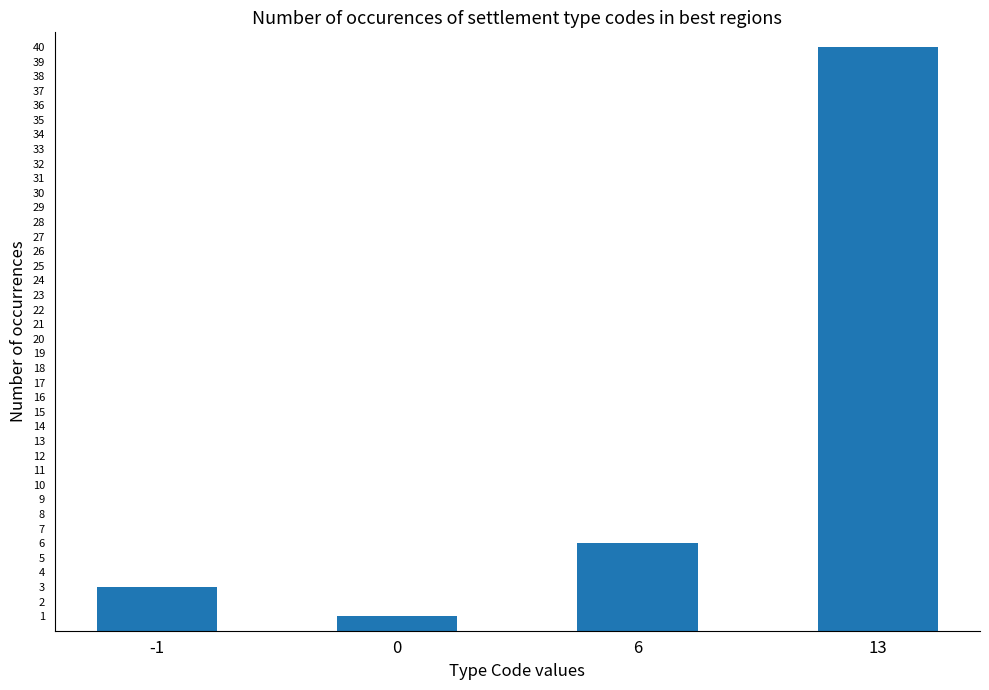

Rank the categories by value from highest to lowest.

13, 6, -1, 0